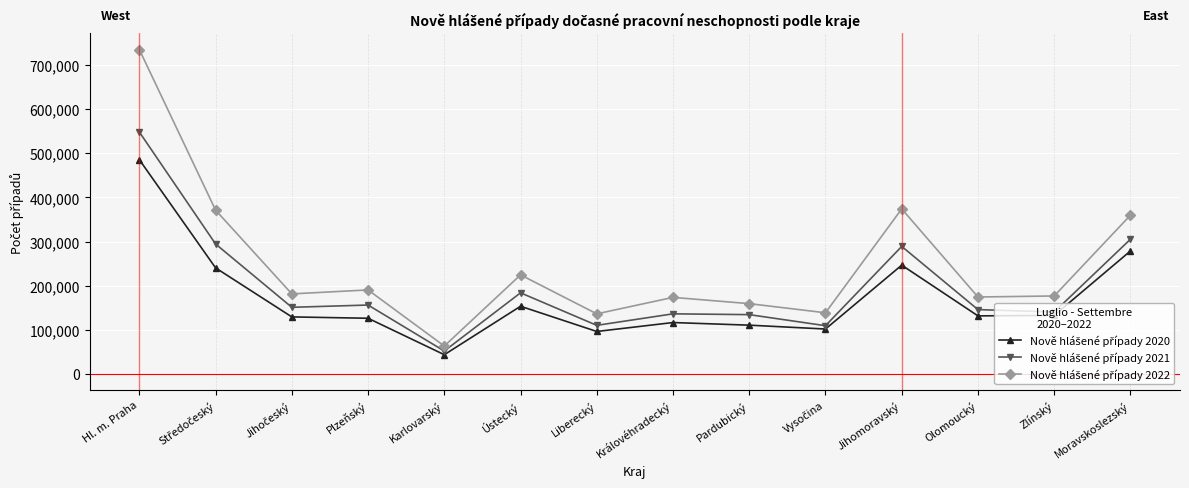

At which category does the chart reach its peak across all series?

Hl. m. Praha